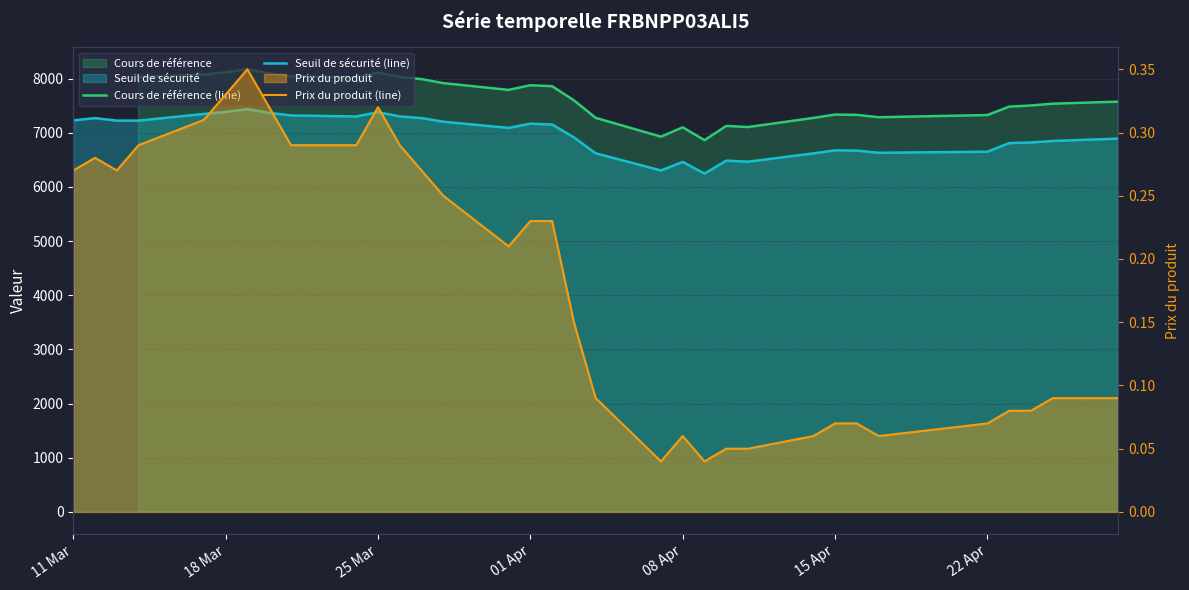

Does the chart display data point markers on the line(s)?

No